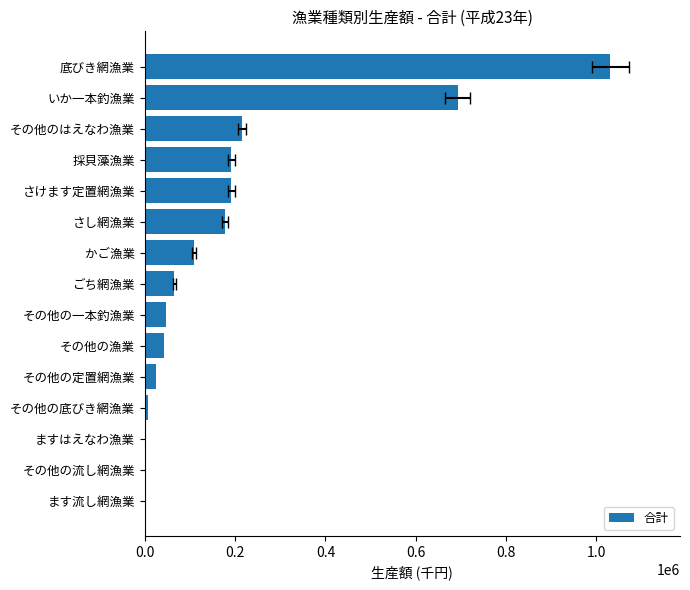

What position from the left is その他の定置網漁業?

5